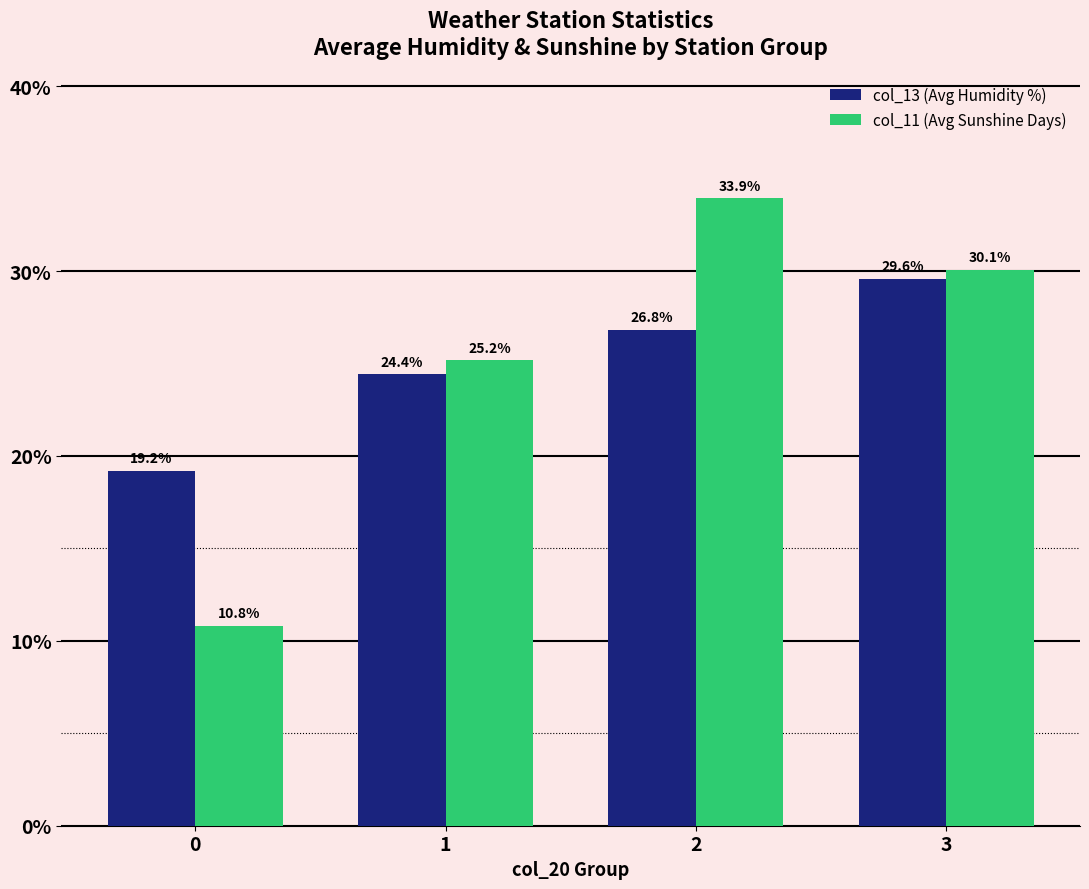

Which series has the widest spread of values?

col_11 (Avg Sunshine Days)